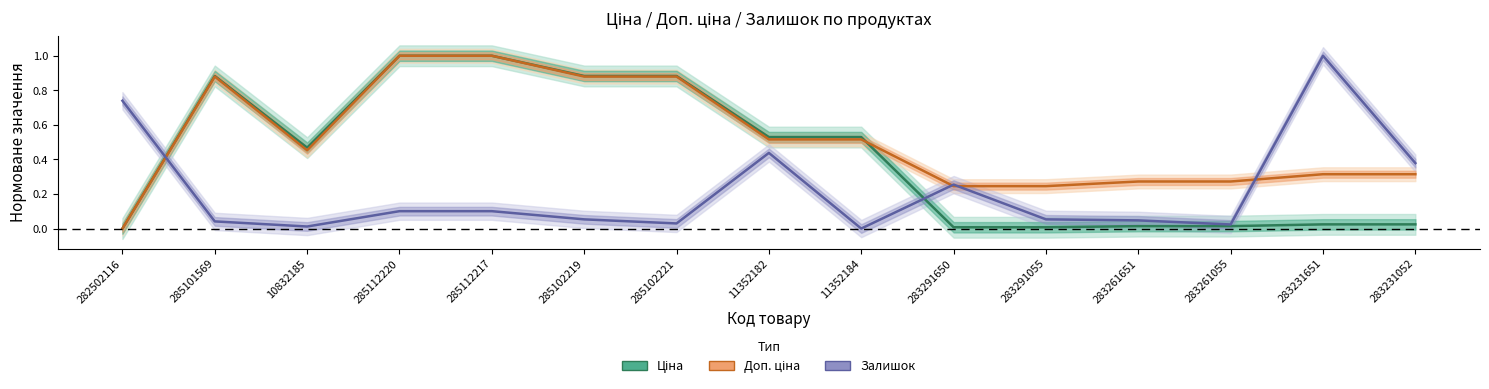

Where is the first local minimum for Залишок?

10832185